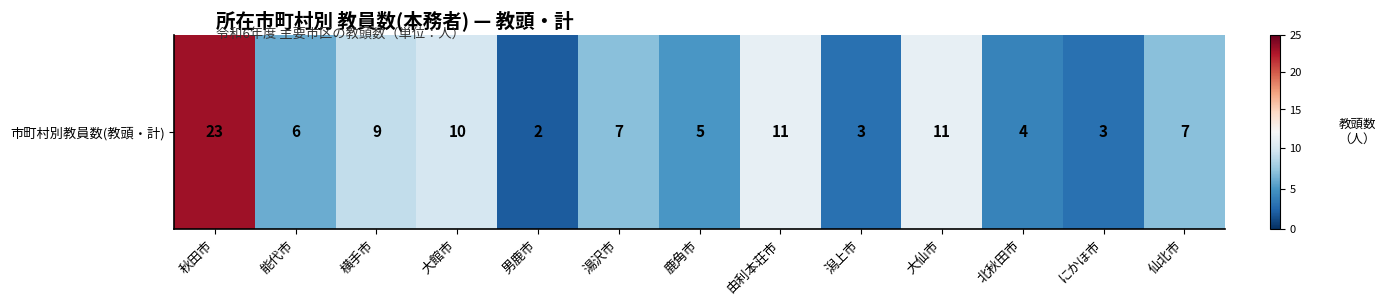

How many values are below 7?

6